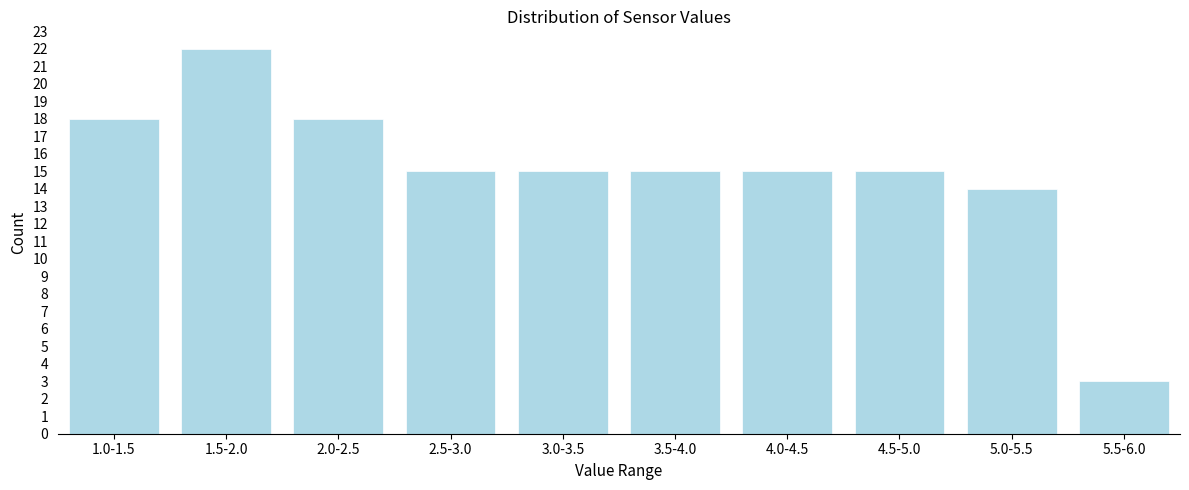

Reading left to right, extract all data points from this chart.

1.0-1.5=18	1.5-2.0=22	2.0-2.5=18	2.5-3.0=15	3.0-3.5=15	3.5-4.0=15	4.0-4.5=15	4.5-5.0=15	5.0-5.5=14	5.5-6.0=3